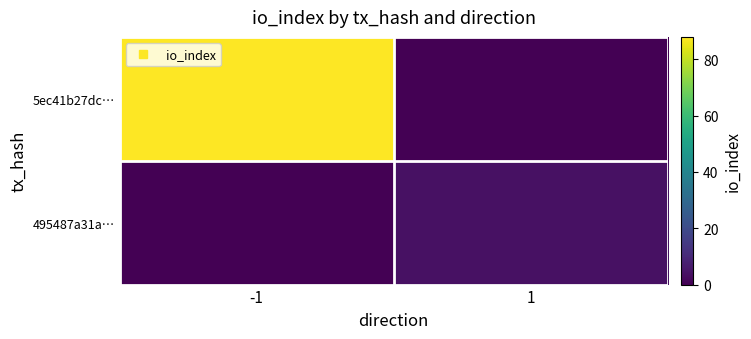

Which series has the largest total across all categories?

5ec41b27dc…